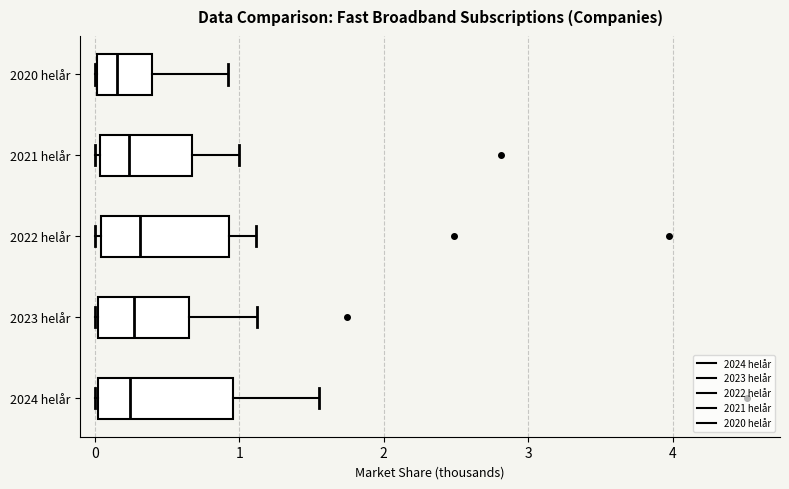

Where is the left edge of the box for 2024 helår on the x-axis? The values are not printed on the chart, so give them approximately, as read against the axis.

0.0